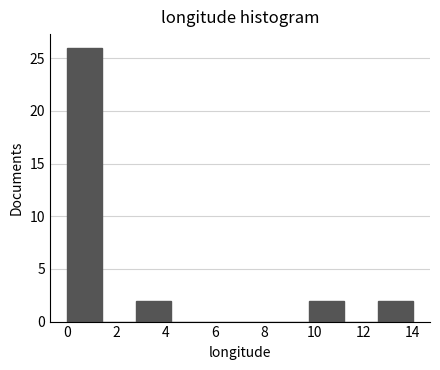

Which range on the x-axis has the tallest bar?

0.0 to 1.4